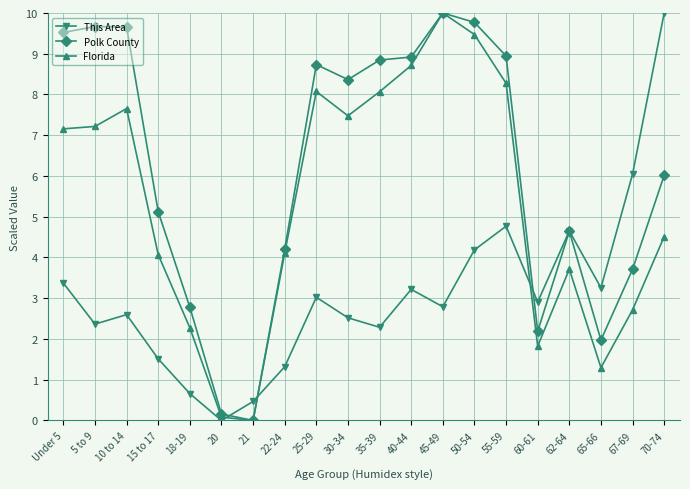

Between 62-64 and 70-74, which series saw the biggest shift?

This Area